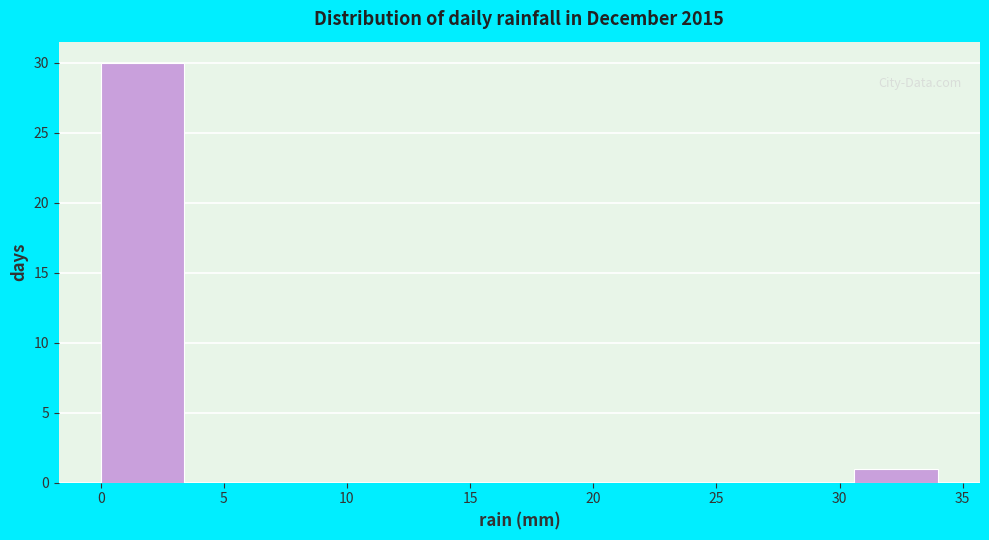

Reading left to right, transcribe this chart: for each bar, give the range it covers on the x-axis and its height. Neither the bar edges nor the heights are printed on the chart, so give them approximately, as read against the axes.

0.0 to 3.4: 30
3.4 to 6.8: 0
6.8 to 10.2: 0
10.2 to 13.6: 0
13.6 to 17.0: 0
17.0 to 20.4: 0
20.4 to 23.8: 0
23.8 to 27.2: 0
27.2 to 30.6: 0
30.6 to 34.0: 1